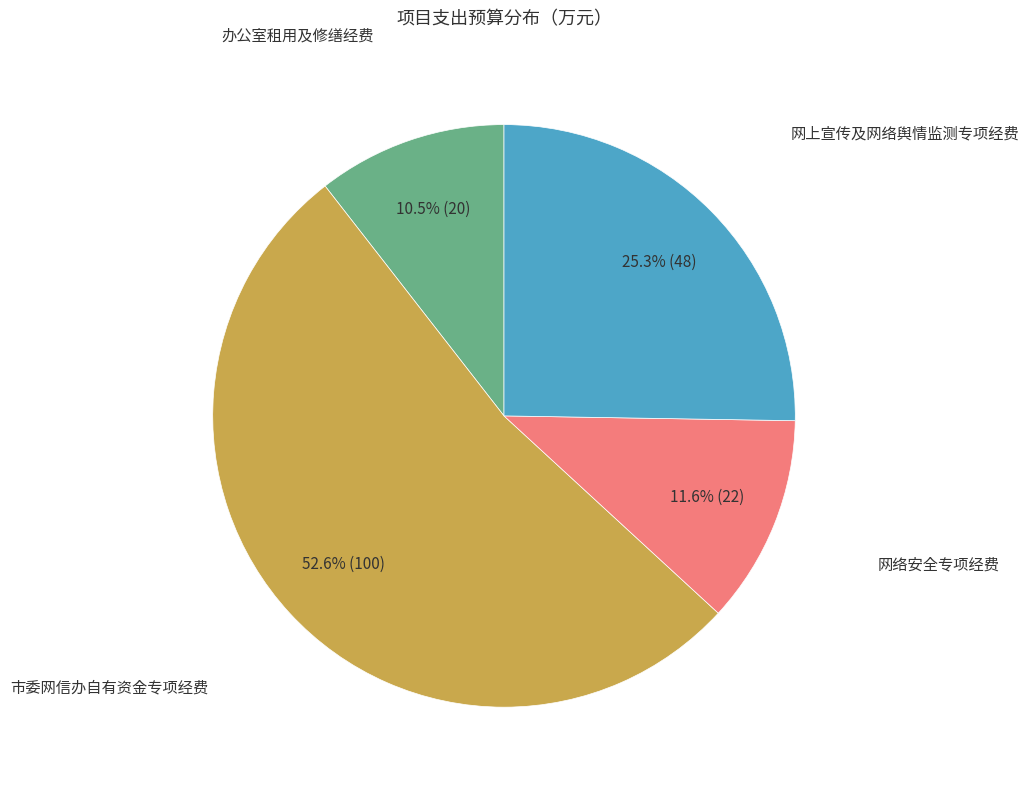

Is there a majority slice in this chart?

Yes